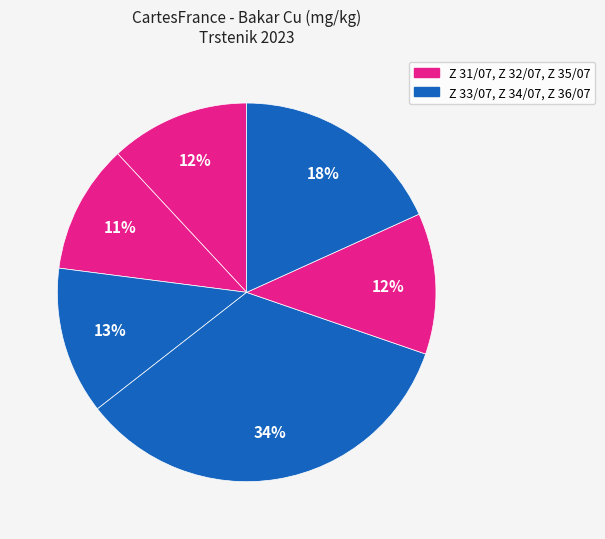

How many slices are in this pie chart?

6